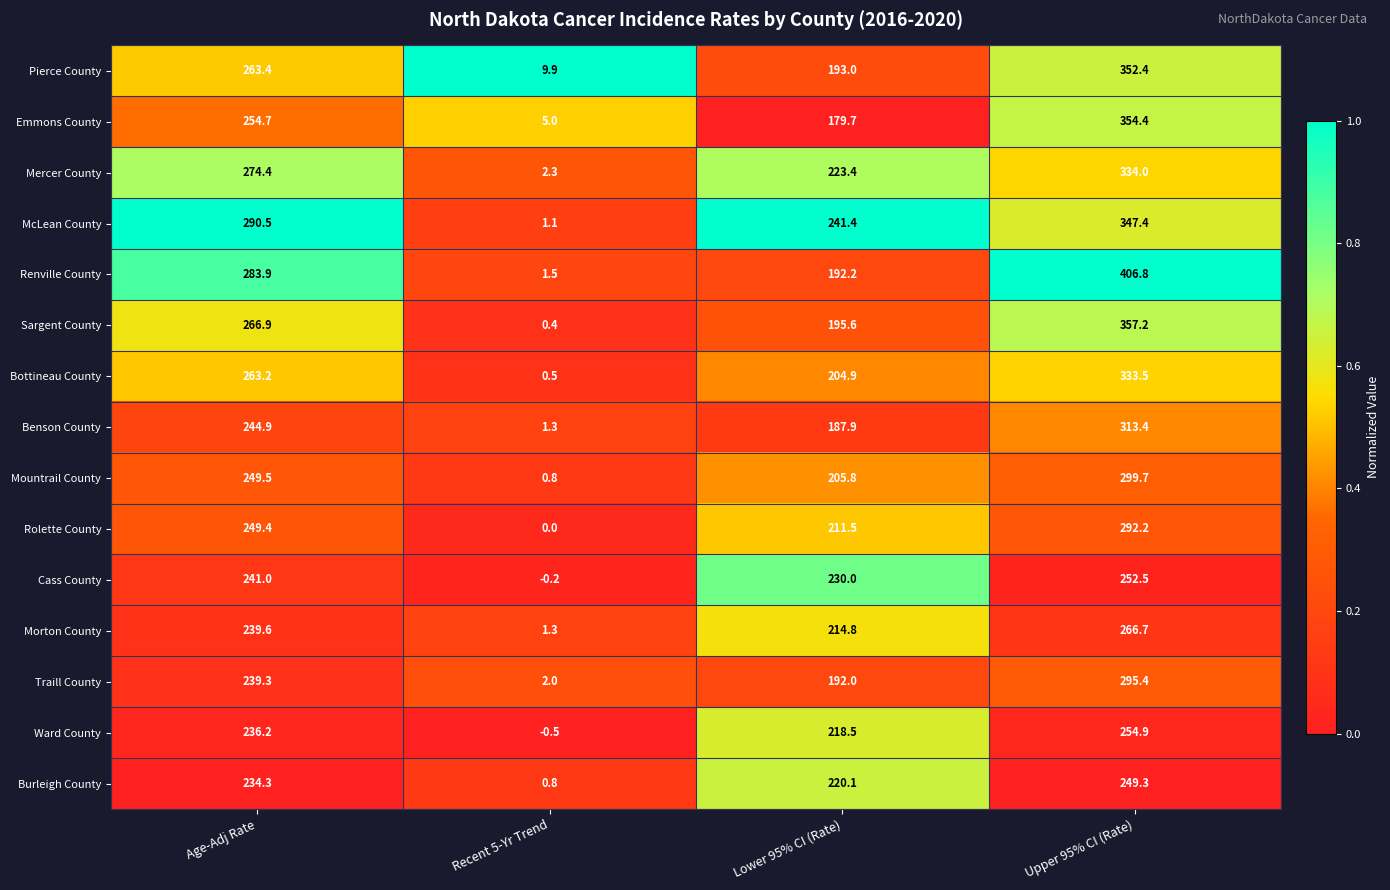

How many distinct data groups are displayed?

15